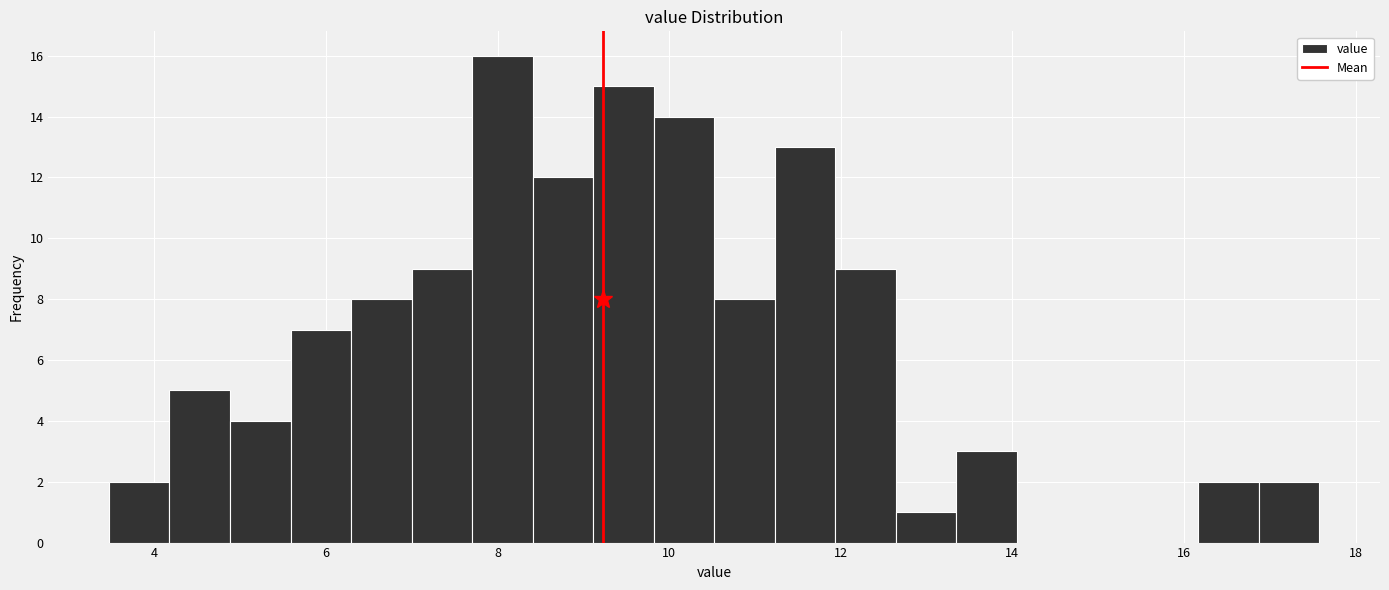

Read against the x-axis, roughly where is the centre of the tallest bar?

8.0